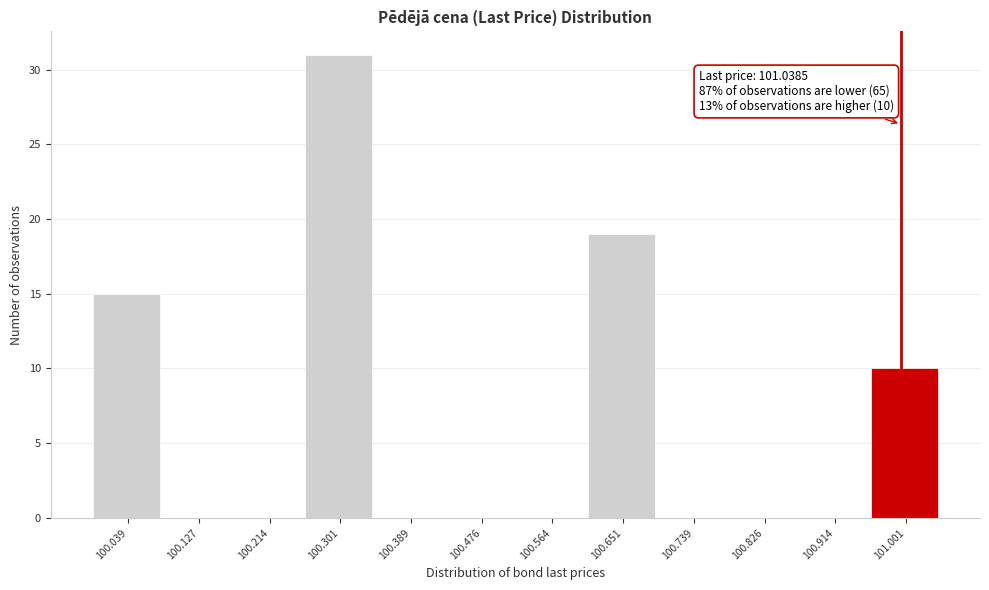

Reading left to right, list all the values displayed in this chart.

100.039=15	100.127=0	100.214=0	100.301=31	100.389=0	100.476=0	100.564=0	100.651=19	100.739=0	100.826=0	100.914=0	101.001=10